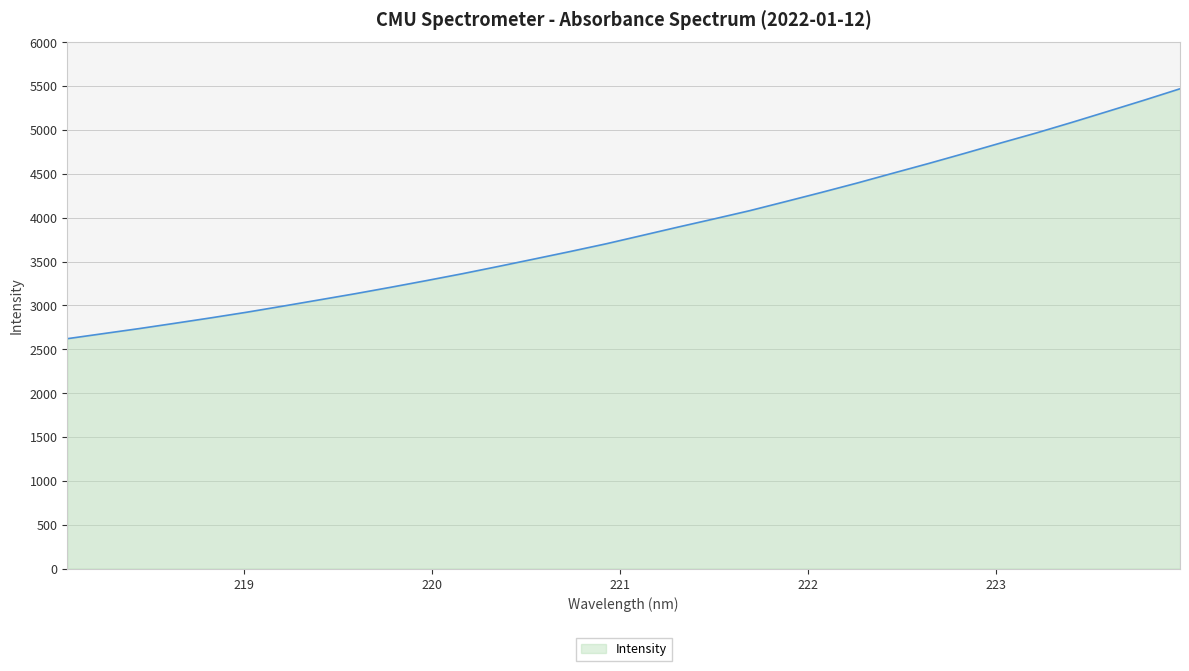

What is the smallest value displayed?

2620.5